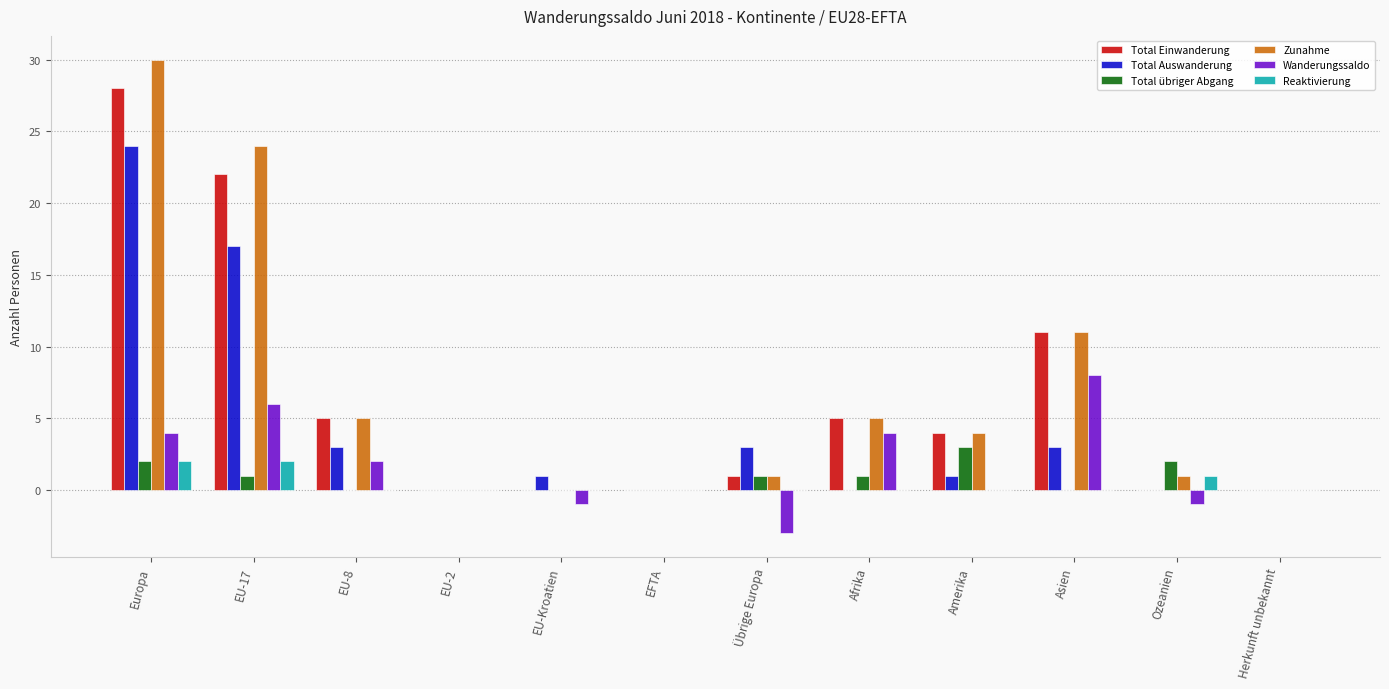

What is the sum of all Total Auswanderung values?

52